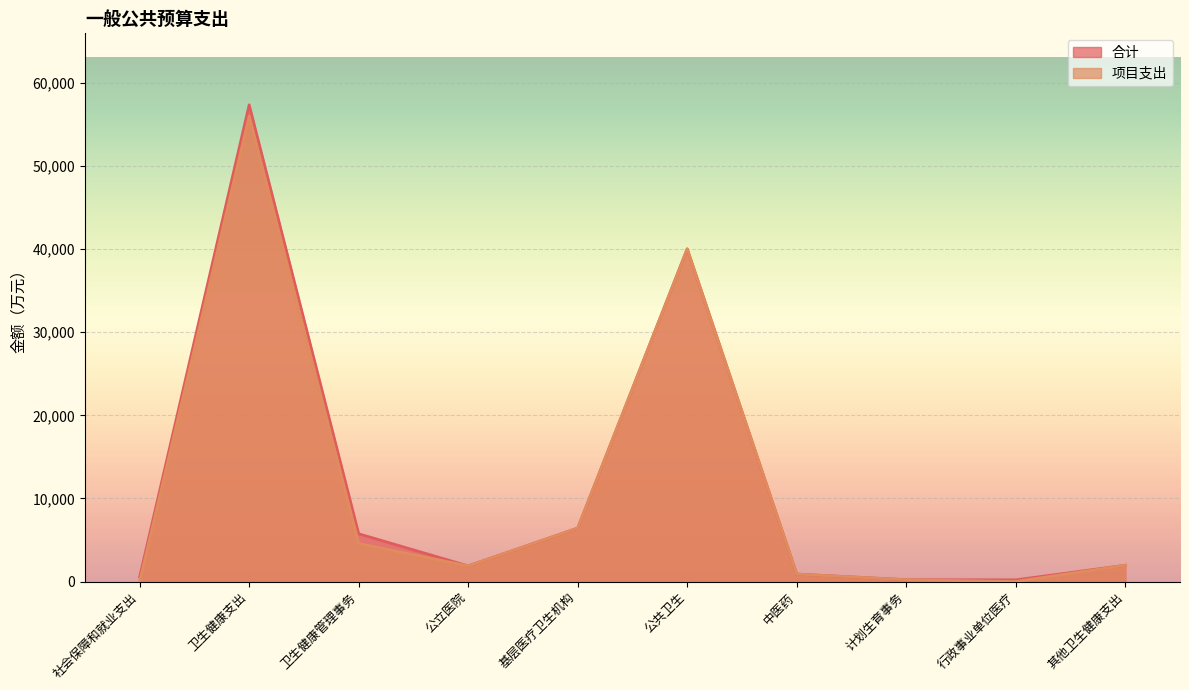

Does the chart display data point markers on the line(s)?

No